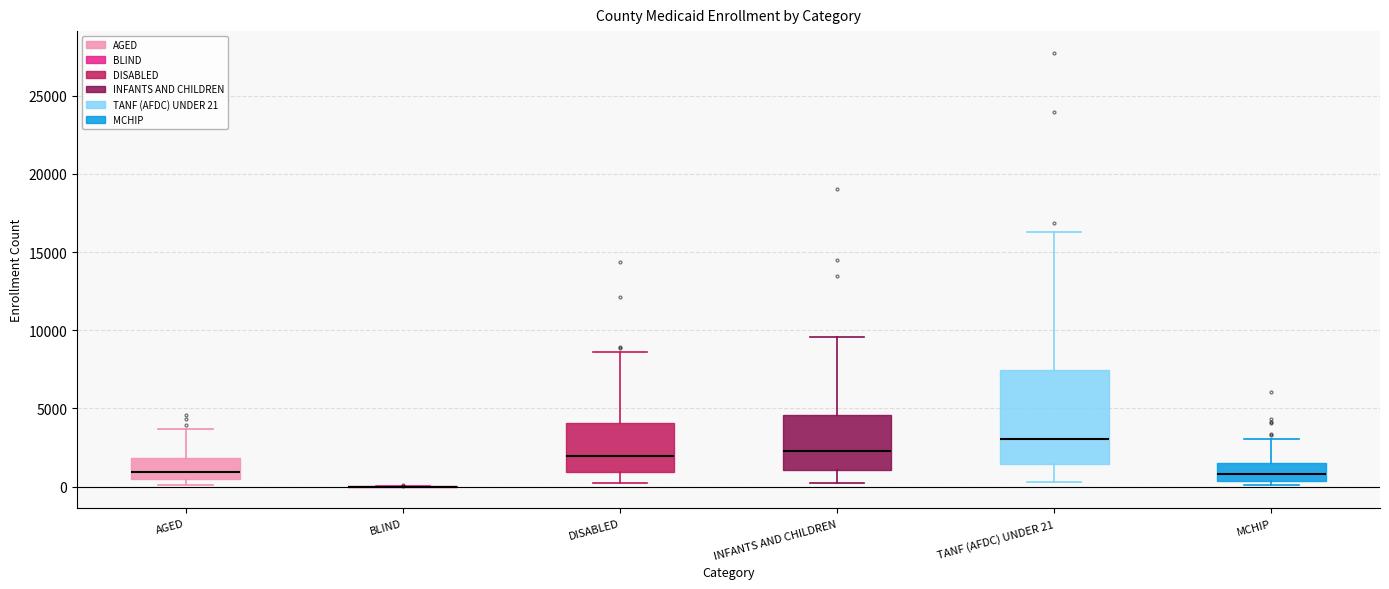

Reading left to right, read every box against the y-axis: the position of its median line, the range the box covers, and the ends of its whiskers. The values are not printed on the chart, so give them approximately, as read against the axis.

AGED: median 1000, box 500 to 2000, whiskers 0 to 3500
BLIND: box collapsed to a line at 0, whiskers 0 to 0
DISABLED: median 2000, box 1000 to 4000, whiskers 0 to 8500
INFANTS AND CHILDREN: median 2500, box 1000 to 4500, whiskers 0 to 9500
TANF (AFDC) UNDER 21: median 3000, box 1500 to 7500, whiskers 500 to 16500
MCHIP: median 1000, box 500 to 1500, whiskers 0 to 3000